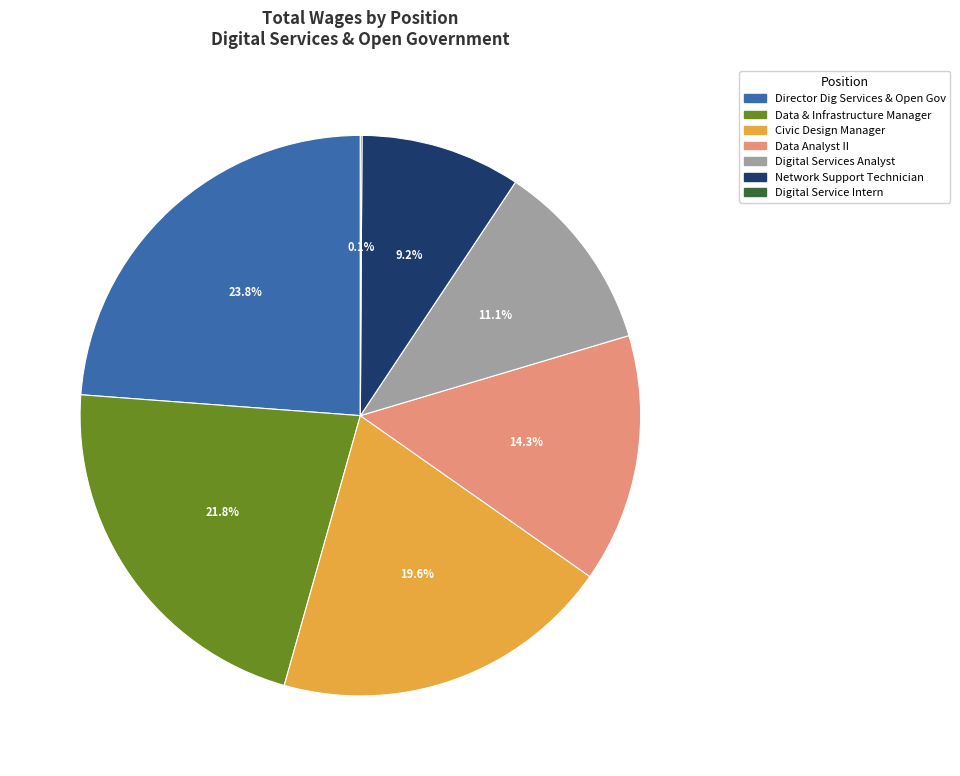

Does Director Dig Services & Open Gov represent more than half of the total?

No